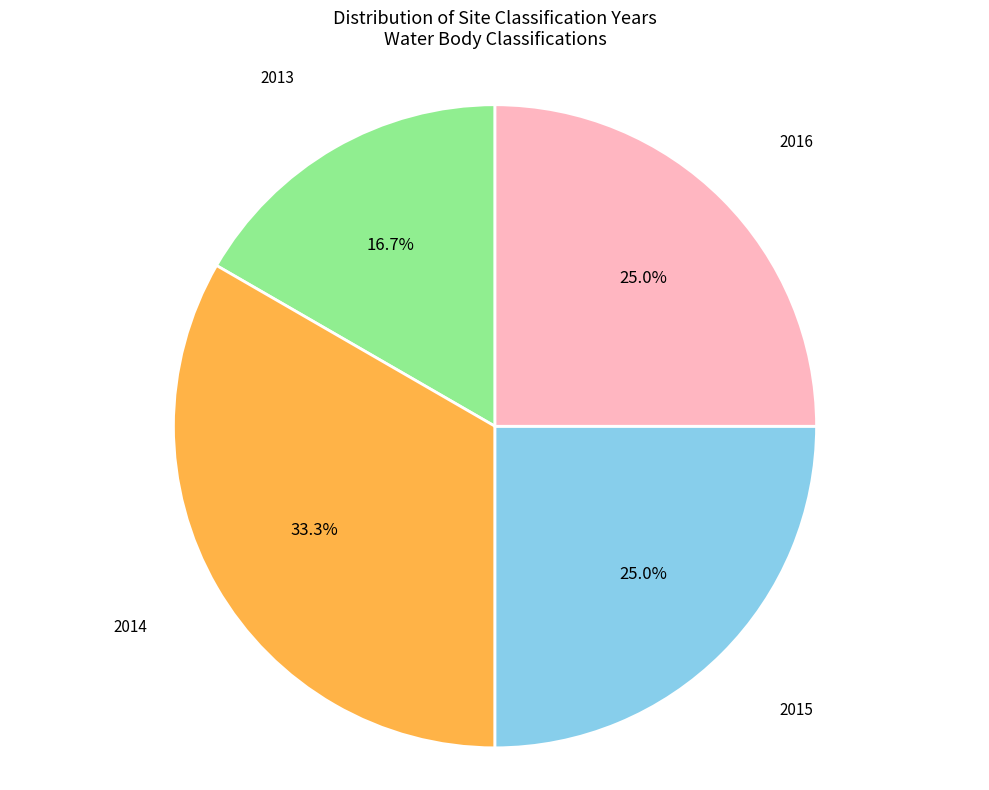

What is the total percentage of 2015 and 2013?

41.7%